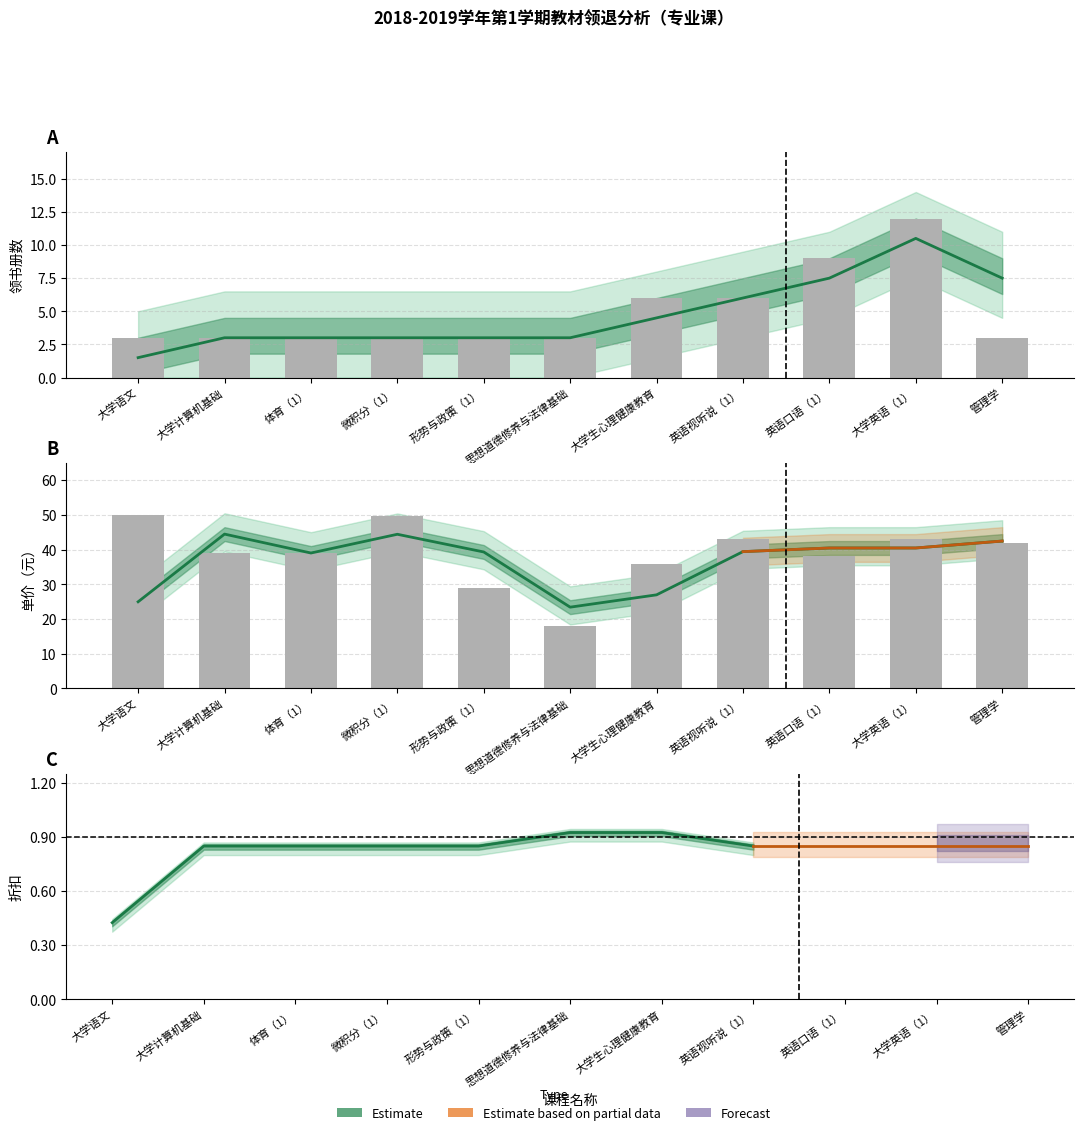

What value does the data have at 大学计算机基础?

3